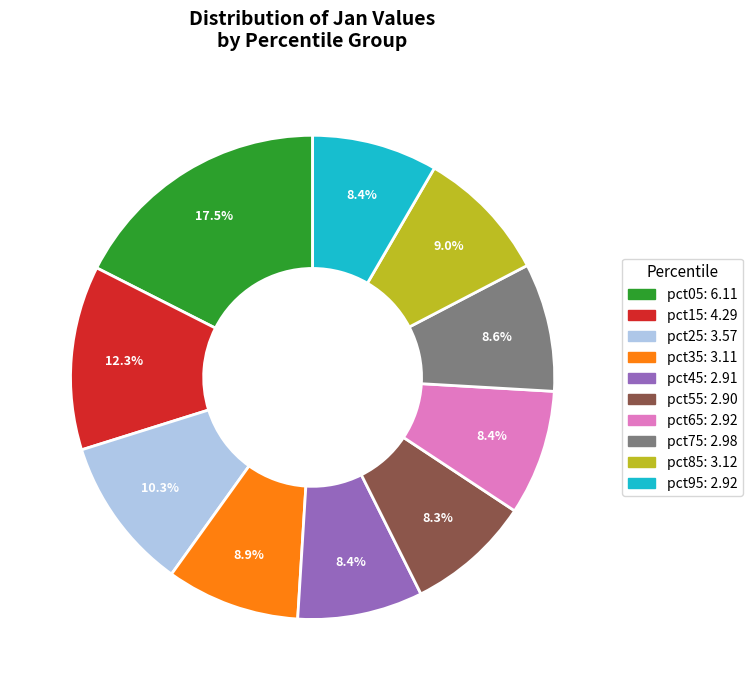

True or false: pct75 accounts for 9% of the total.

True